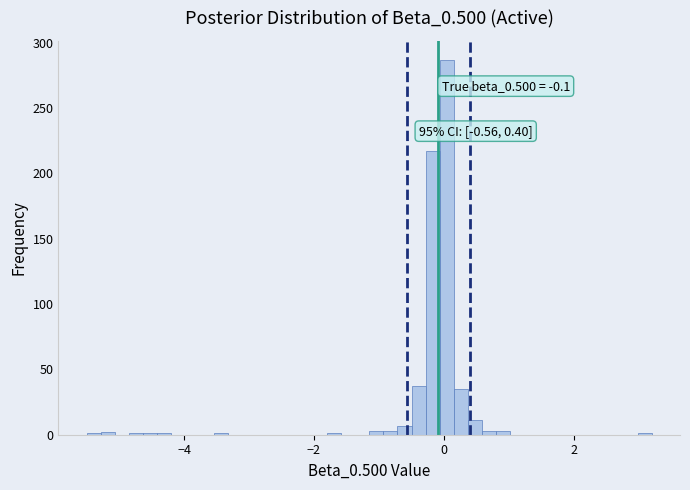

Read against the x-axis, roughly where is the centre of the tallest bar?

0.0